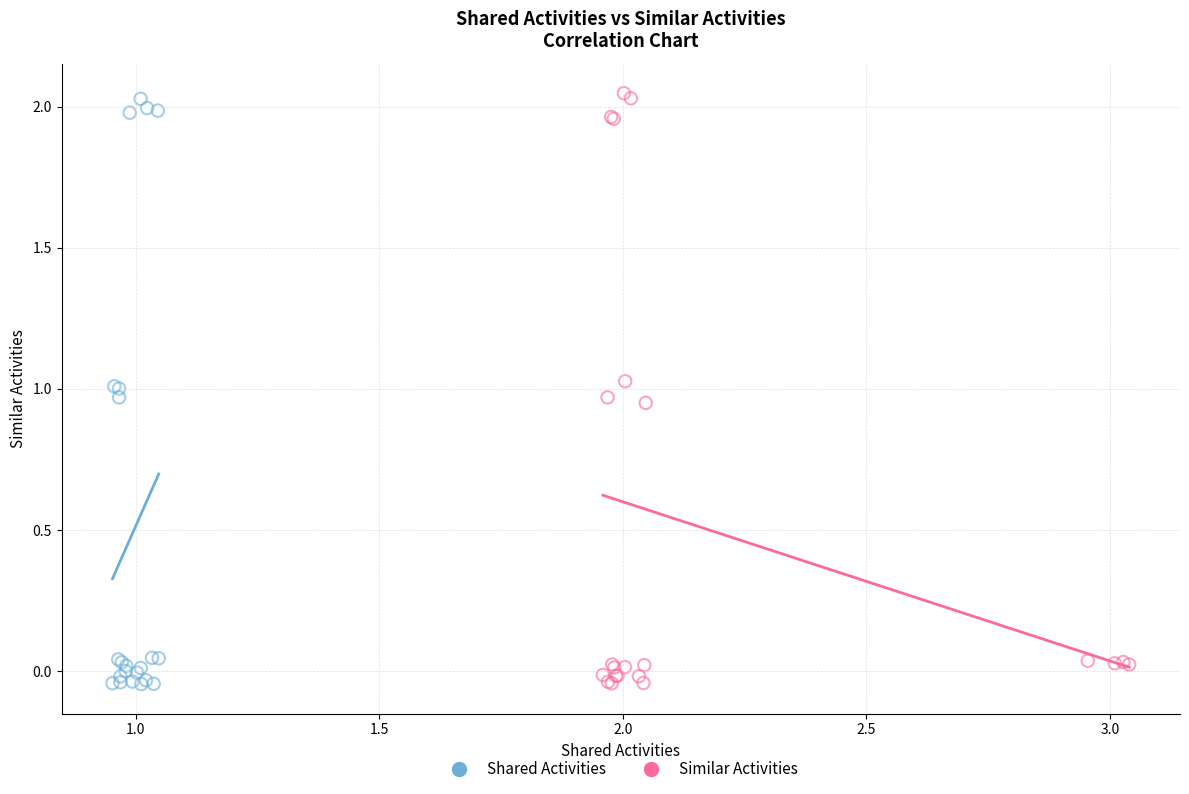

Which series reaches the maximum Y coordinate?

Similar Activities